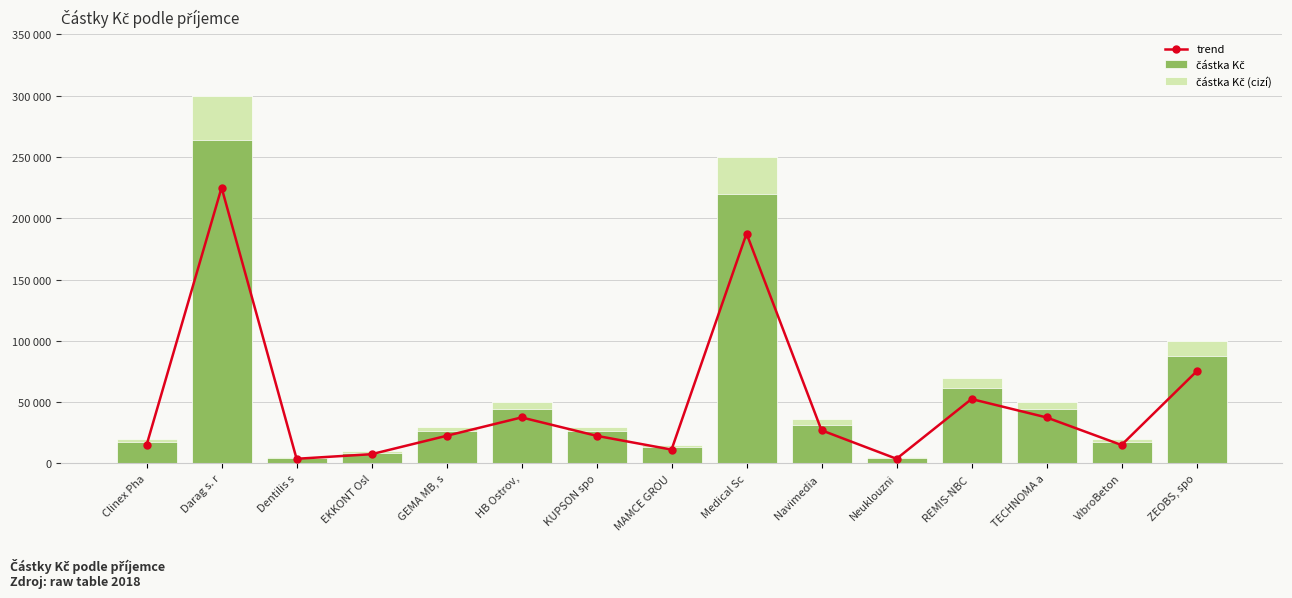

What is the difference between the maximum and minimum values in the částka Kč series?

295000